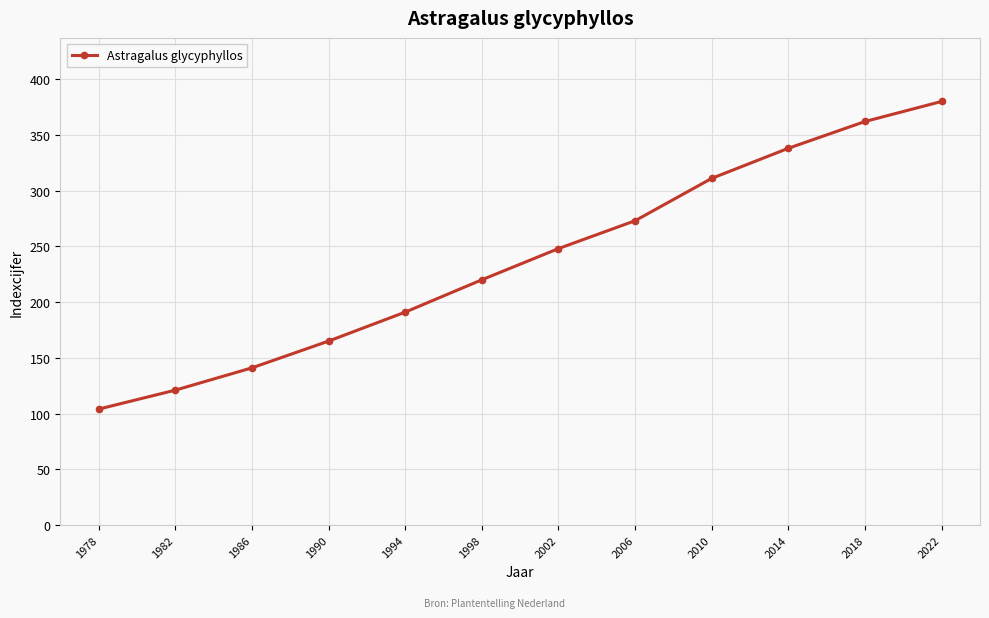

Which label corresponds to the smallest value in the chart?

1978